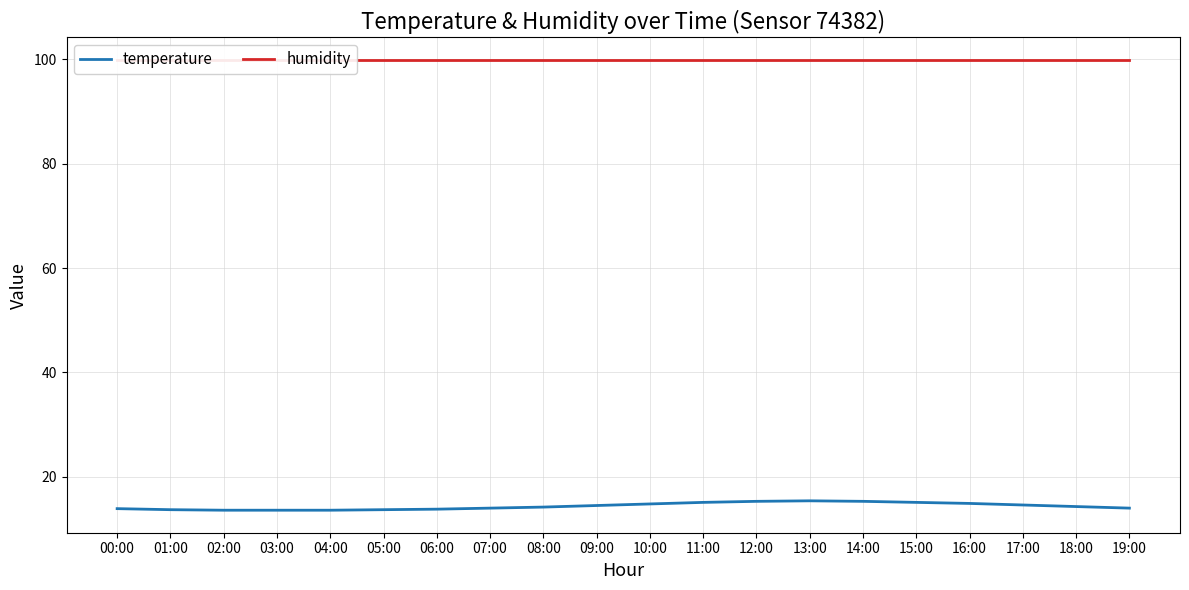

What is the value of the humidity point at the 18th from the left?

99.9